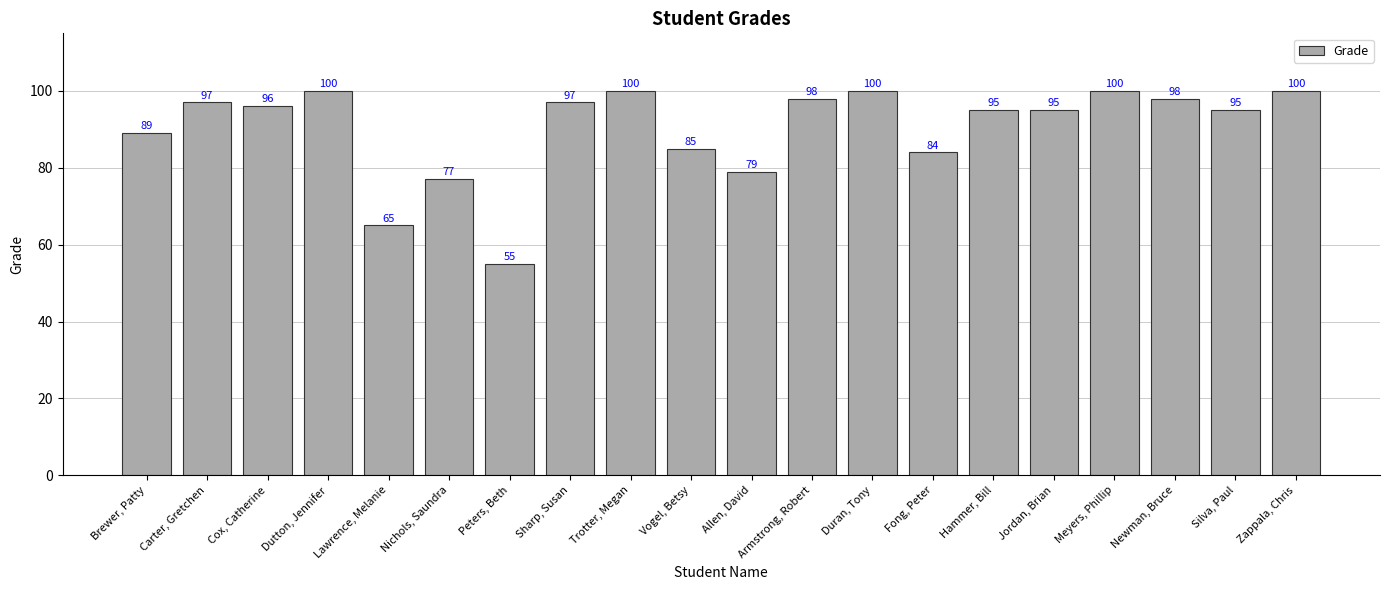

What is the ratio of the value at Sharp, Susan to the value at Lawrence, Melanie?

1.5